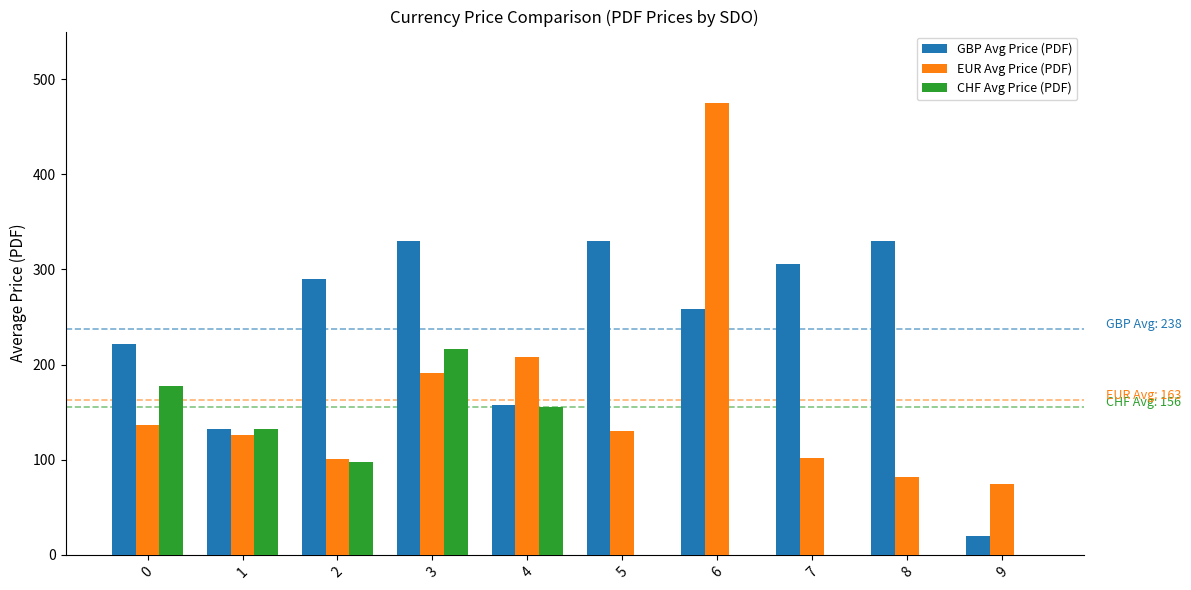

Is it true that CHF Avg Price (PDF) equals 155.0 at 4?

True